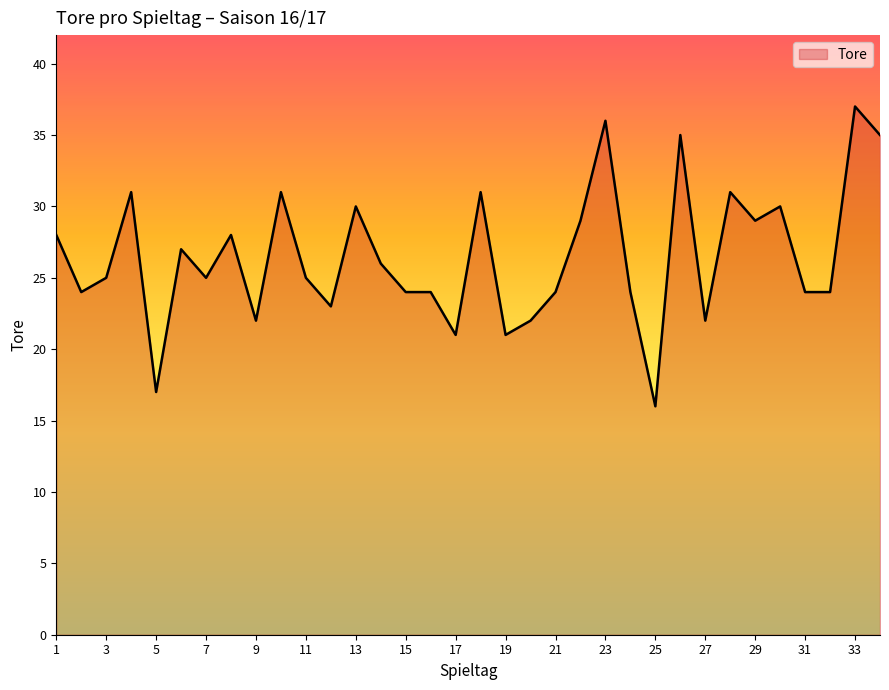

What is the difference between the maximum and minimum values?

21